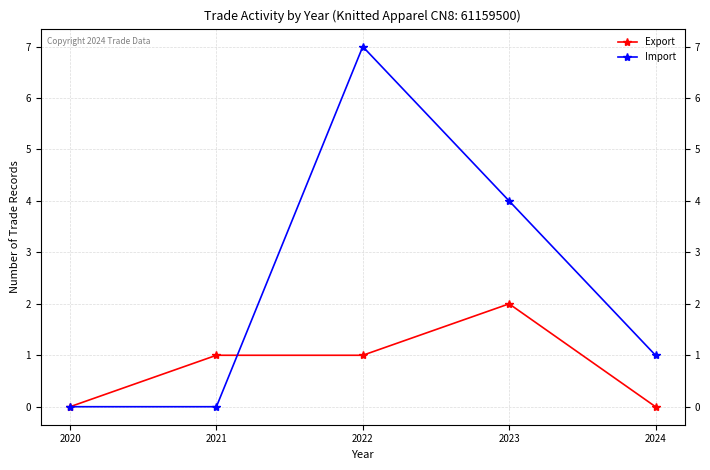

Is the value of Import at 2023 greater than the value of Export at 2023?

Yes